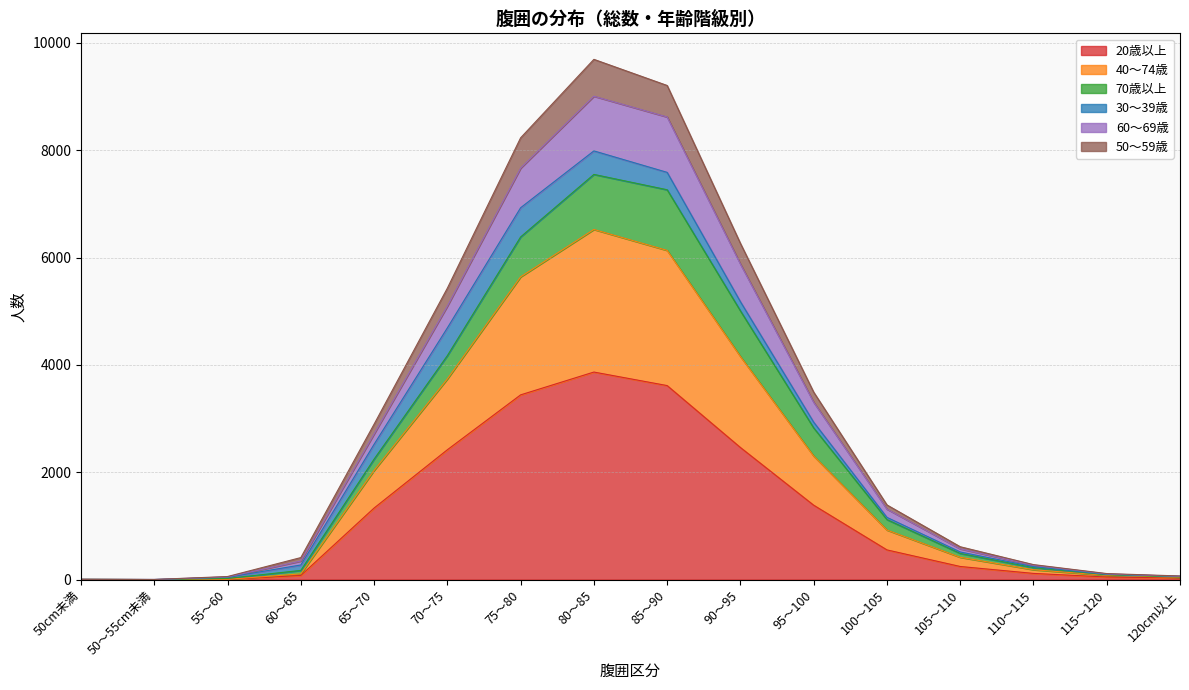

What is the difference between the highest and lowest values at 120cm以上?

37